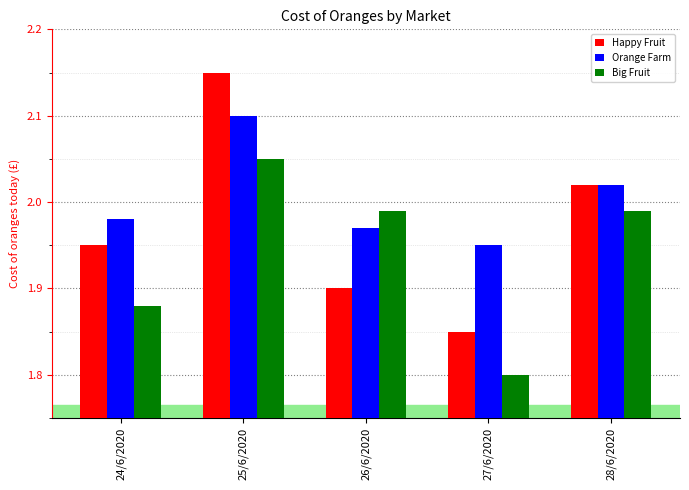

Is it true that Orange Farm equals 1.9 at 27/6/2020?

True